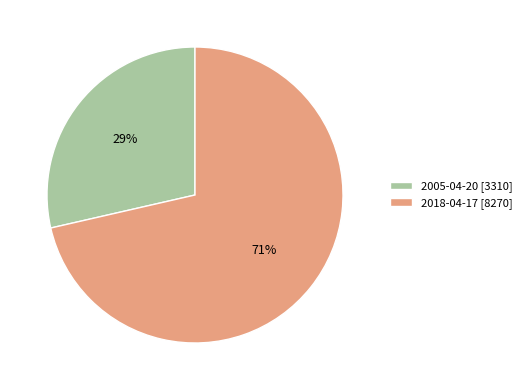

Does any single category account for the majority?

Yes